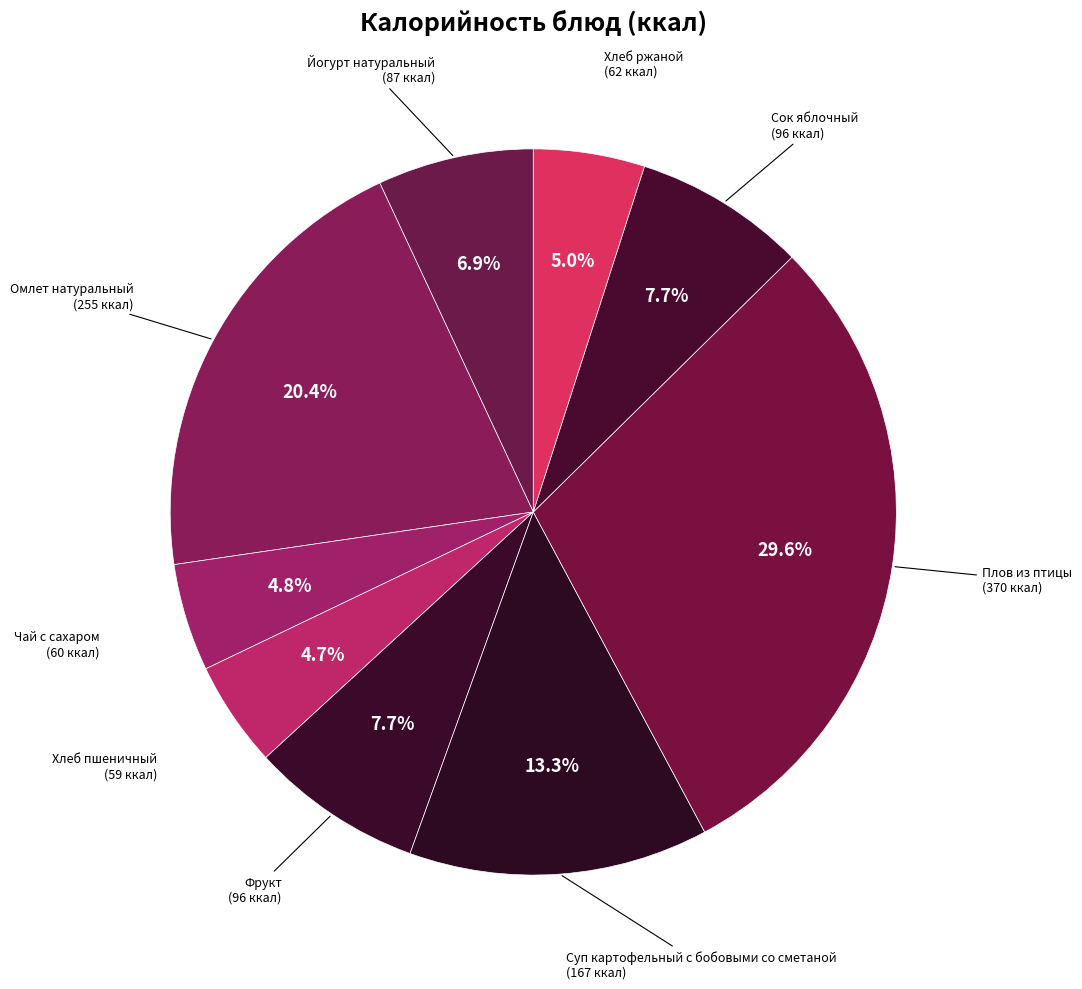

What portion of the pie excludes Чай с сахаром?

95.2%